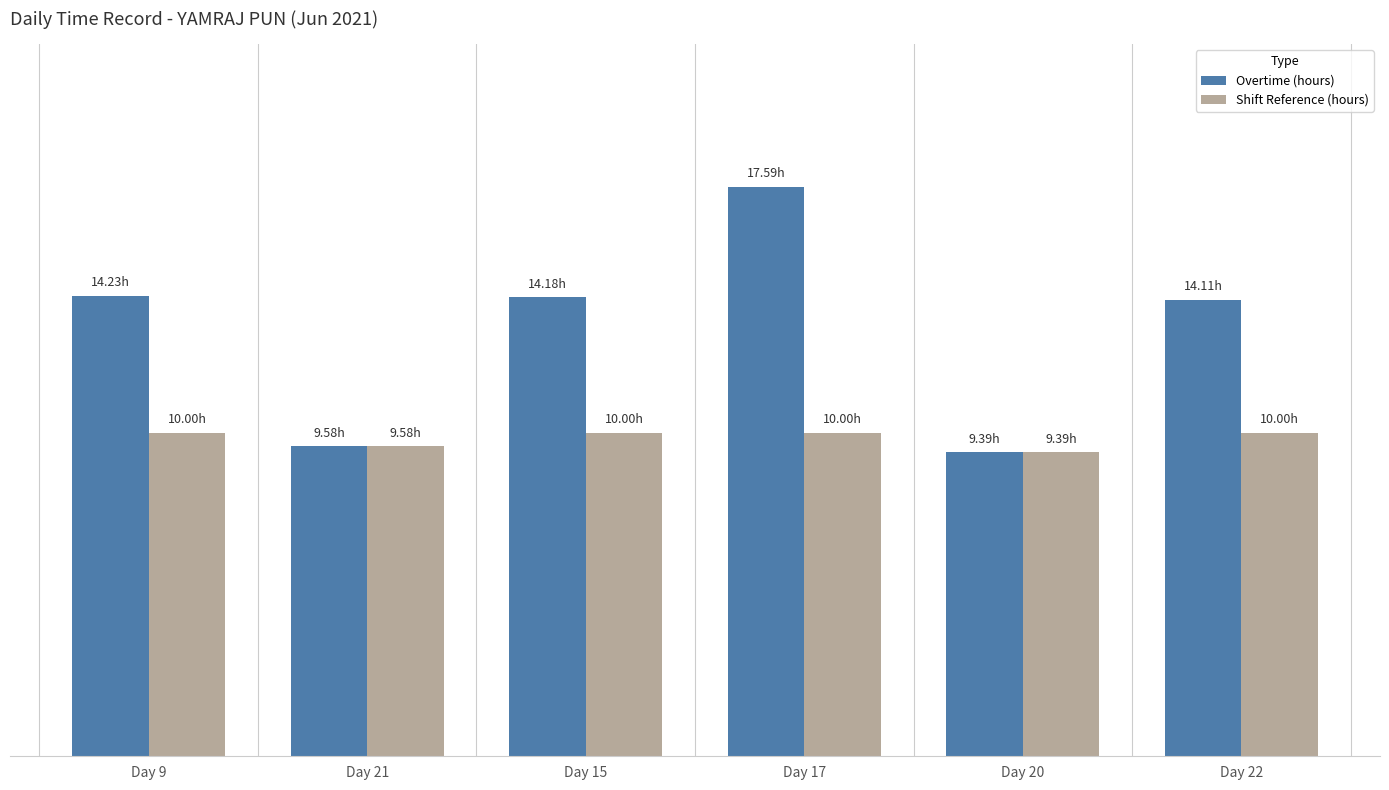

Which series has the largest total across all categories?

Overtime (hours)